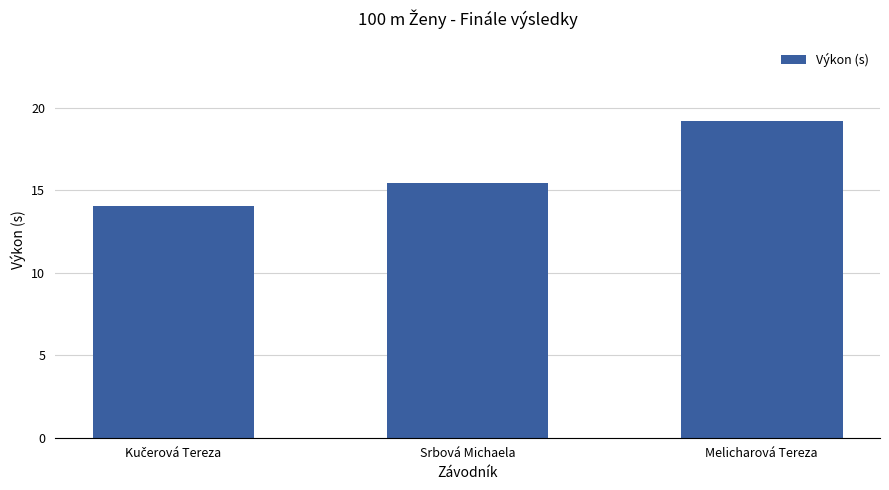

Reading right to left, what are all the values shown in this chart?

19.2	15.4	14.0